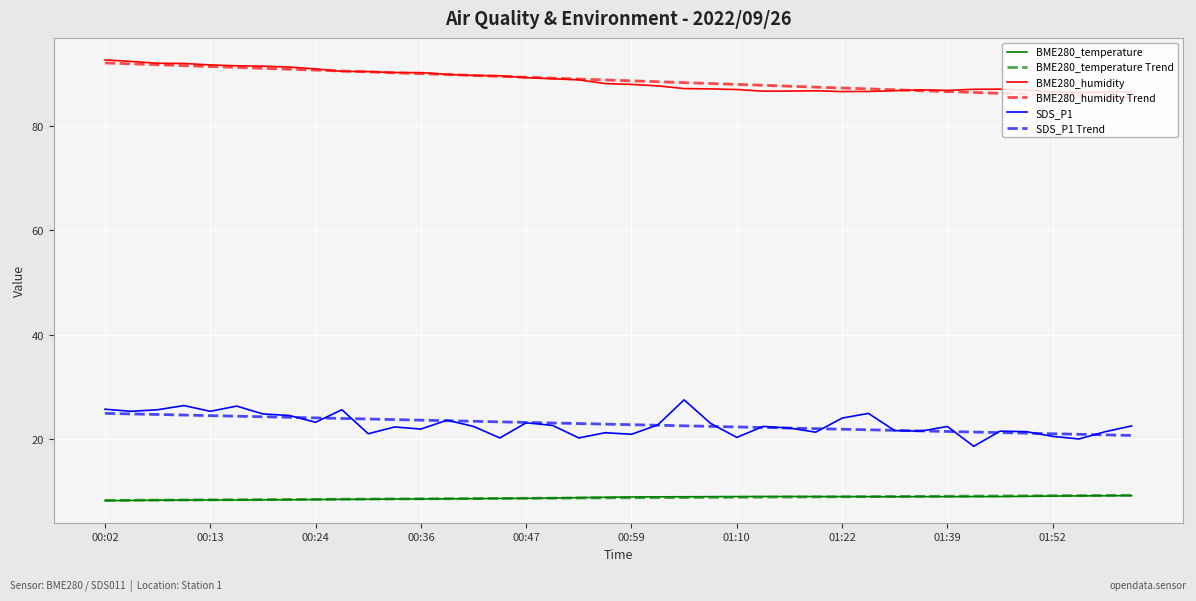

What is the minimum value for SDS_P1?

18.6